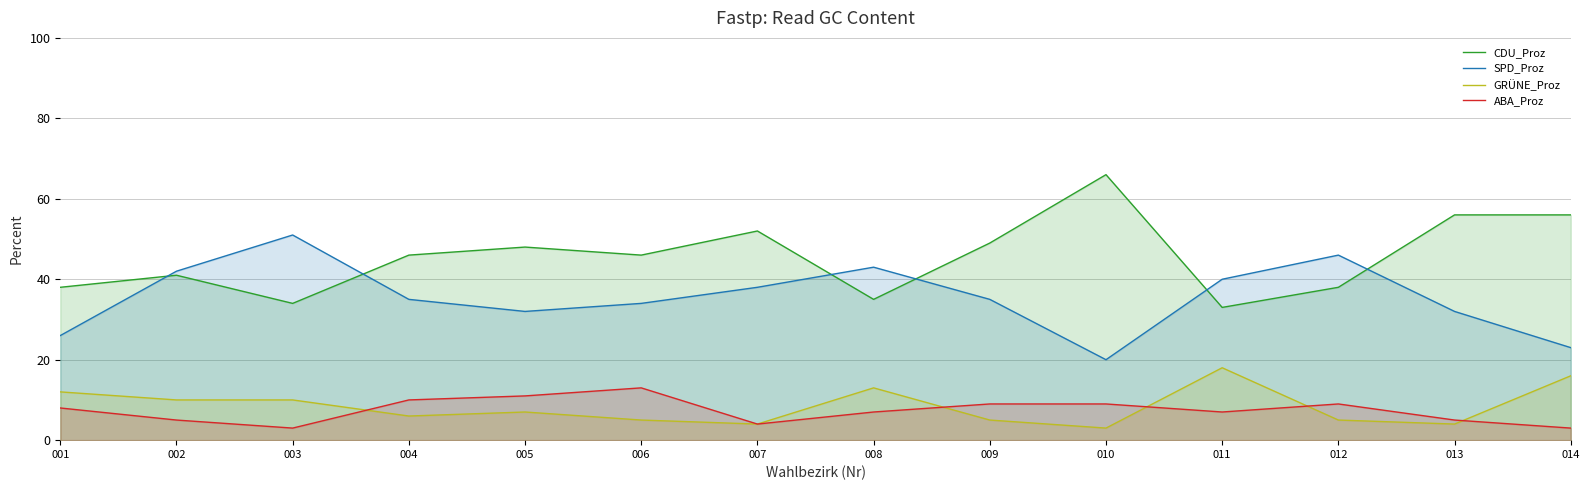

At how many categories does at least one series exceed 52?

3